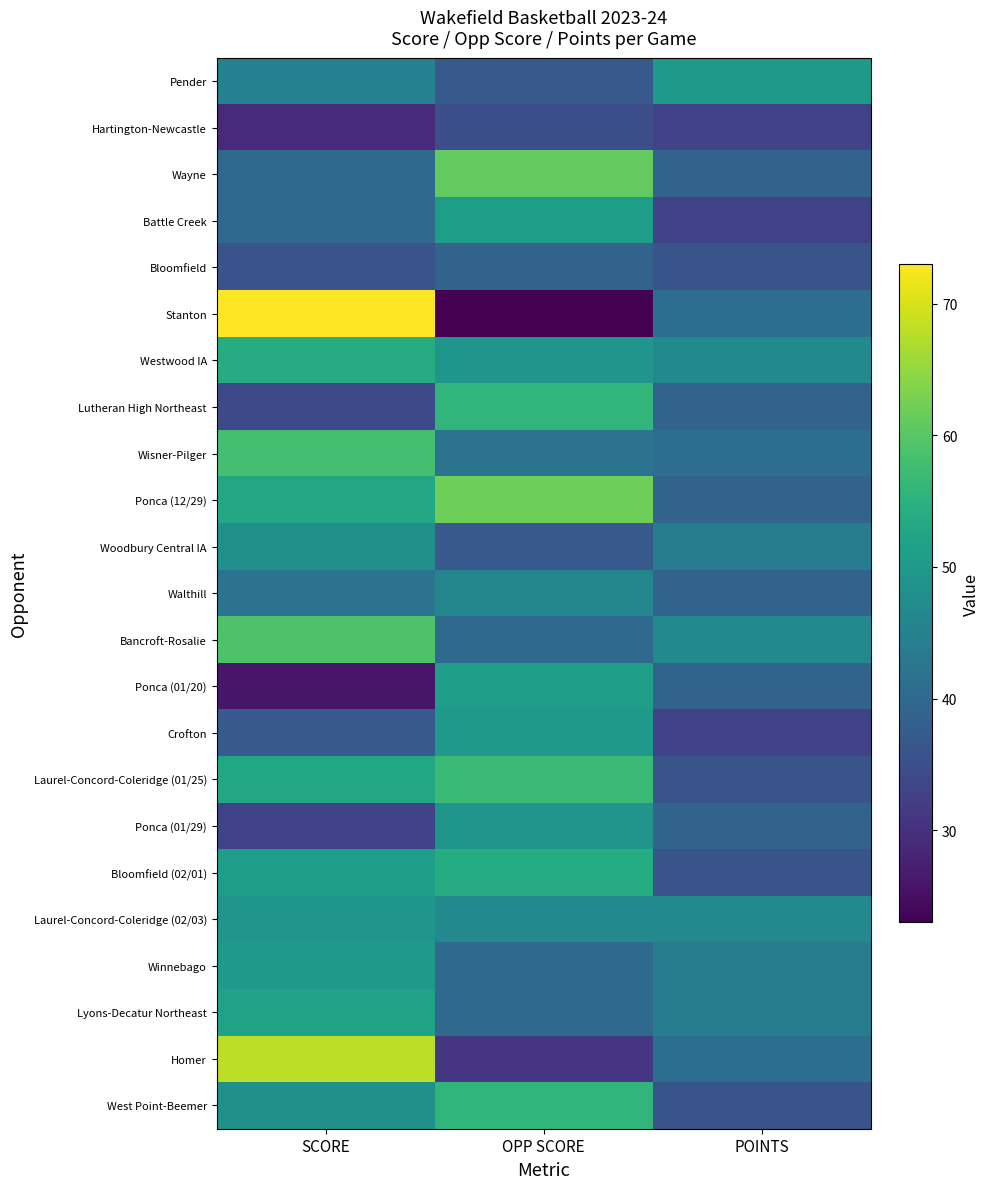

Reading right to left, transcribe all the data shown in this chart.

Pender: POINTS=50	OPP SCORE=37	SCORE=45
Hartington-Newcastle: POINTS=33	OPP SCORE=35	SCORE=29
Wayne: POINTS=39	OPP SCORE=61	SCORE=40
Battle Creek: POINTS=33	OPP SCORE=51	SCORE=40
Bloomfield: POINTS=36	OPP SCORE=39	SCORE=36
Stanton: POINTS=41	OPP SCORE=23	SCORE=73
Westwood IA: POINTS=47	OPP SCORE=49	SCORE=54
Lutheran High Northeast: POINTS=39	OPP SCORE=56	SCORE=34
Wisner-Pilger: POINTS=41	OPP SCORE=42	SCORE=58
Ponca (12/29): POINTS=39	OPP SCORE=62	SCORE=53
Woodbury Central IA: POINTS=44	OPP SCORE=37	SCORE=48
Walthill: POINTS=39	OPP SCORE=46	SCORE=42
Bancroft-Rosalie: POINTS=47	OPP SCORE=40	SCORE=59
Ponca (01/20): POINTS=39	OPP SCORE=51	SCORE=26
Crofton: POINTS=33	OPP SCORE=50	SCORE=37
Laurel-Concord-Coleridge (01/25): POINTS=36	OPP SCORE=57	SCORE=53
Ponca (01/29): POINTS=39	OPP SCORE=49	SCORE=33
Bloomfield (02/01): POINTS=36	OPP SCORE=54	SCORE=51
Laurel-Concord-Coleridge (02/03): POINTS=47	OPP SCORE=47	SCORE=49
Winnebago: POINTS=44	OPP SCORE=40	SCORE=50
Lyons-Decatur Northeast: POINTS=44	OPP SCORE=40	SCORE=52
Homer: POINTS=41	OPP SCORE=31	SCORE=68
West Point-Beemer: POINTS=36	OPP SCORE=56	SCORE=48